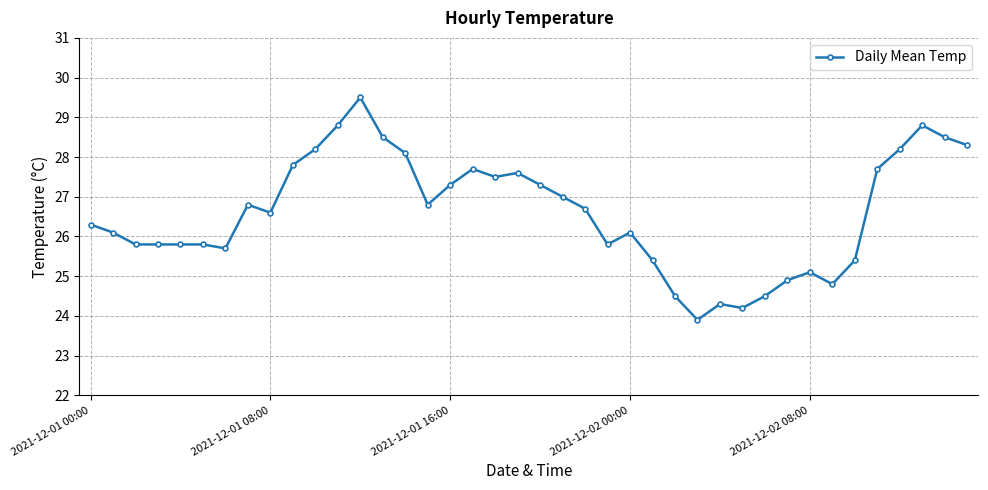

What is the value of the 21st point from the left?

27.3